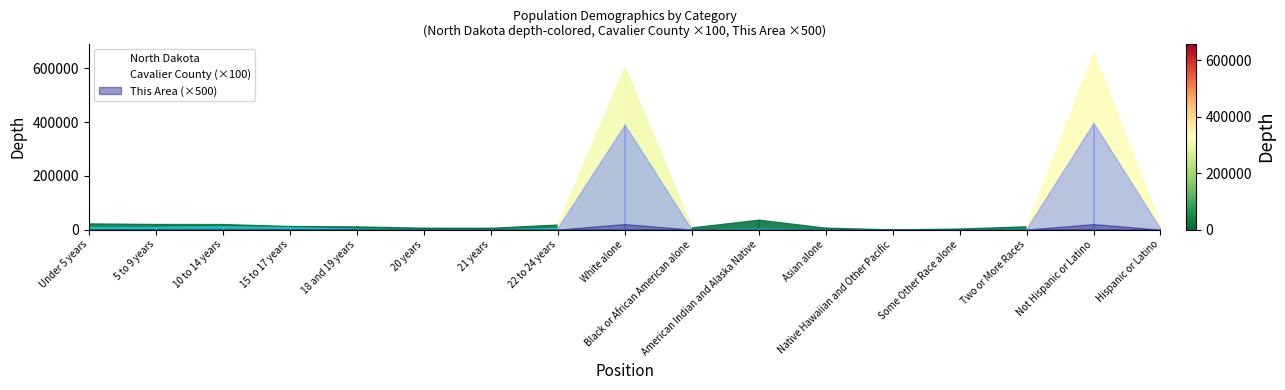

True or false: Cavalier County (×100) has more than 2 points higher than both neighbors.

True